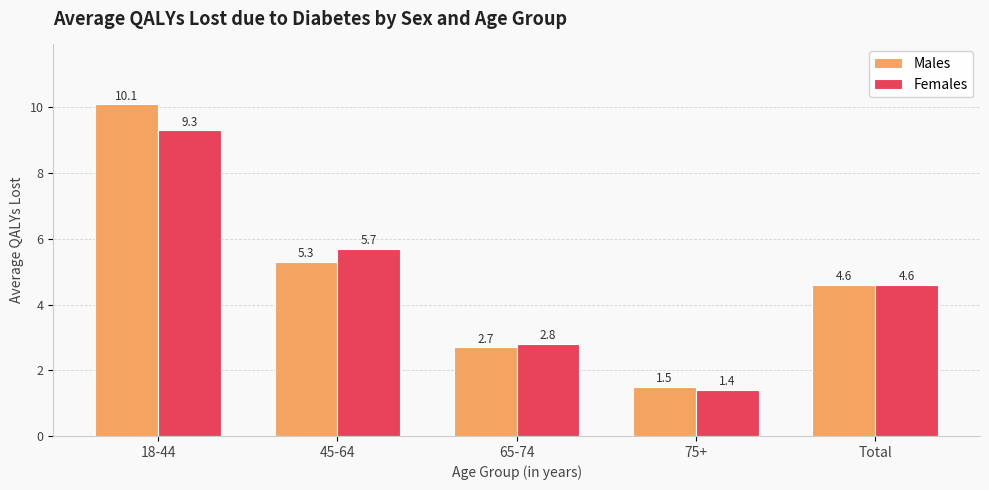

True or false: Males has a value of 5.3 at 45-64.

True